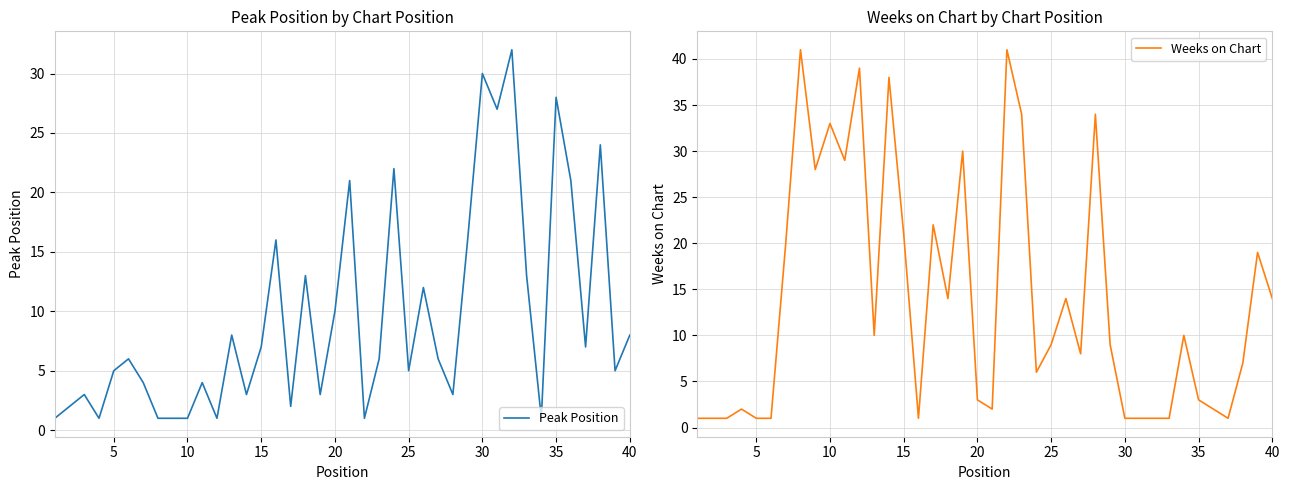

The Peak Position series shows 7 at 15. True or false?

True